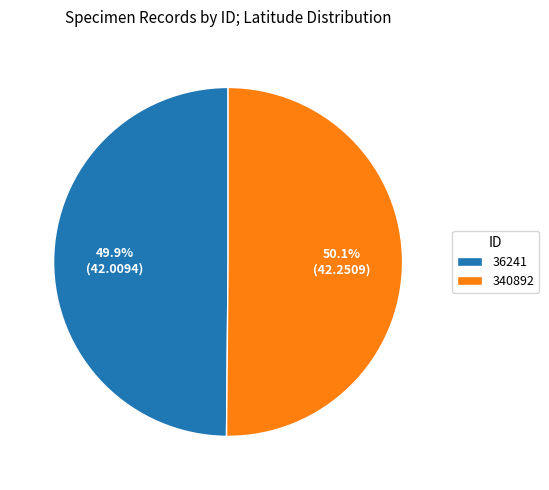

Does any single category account for the majority?

Yes